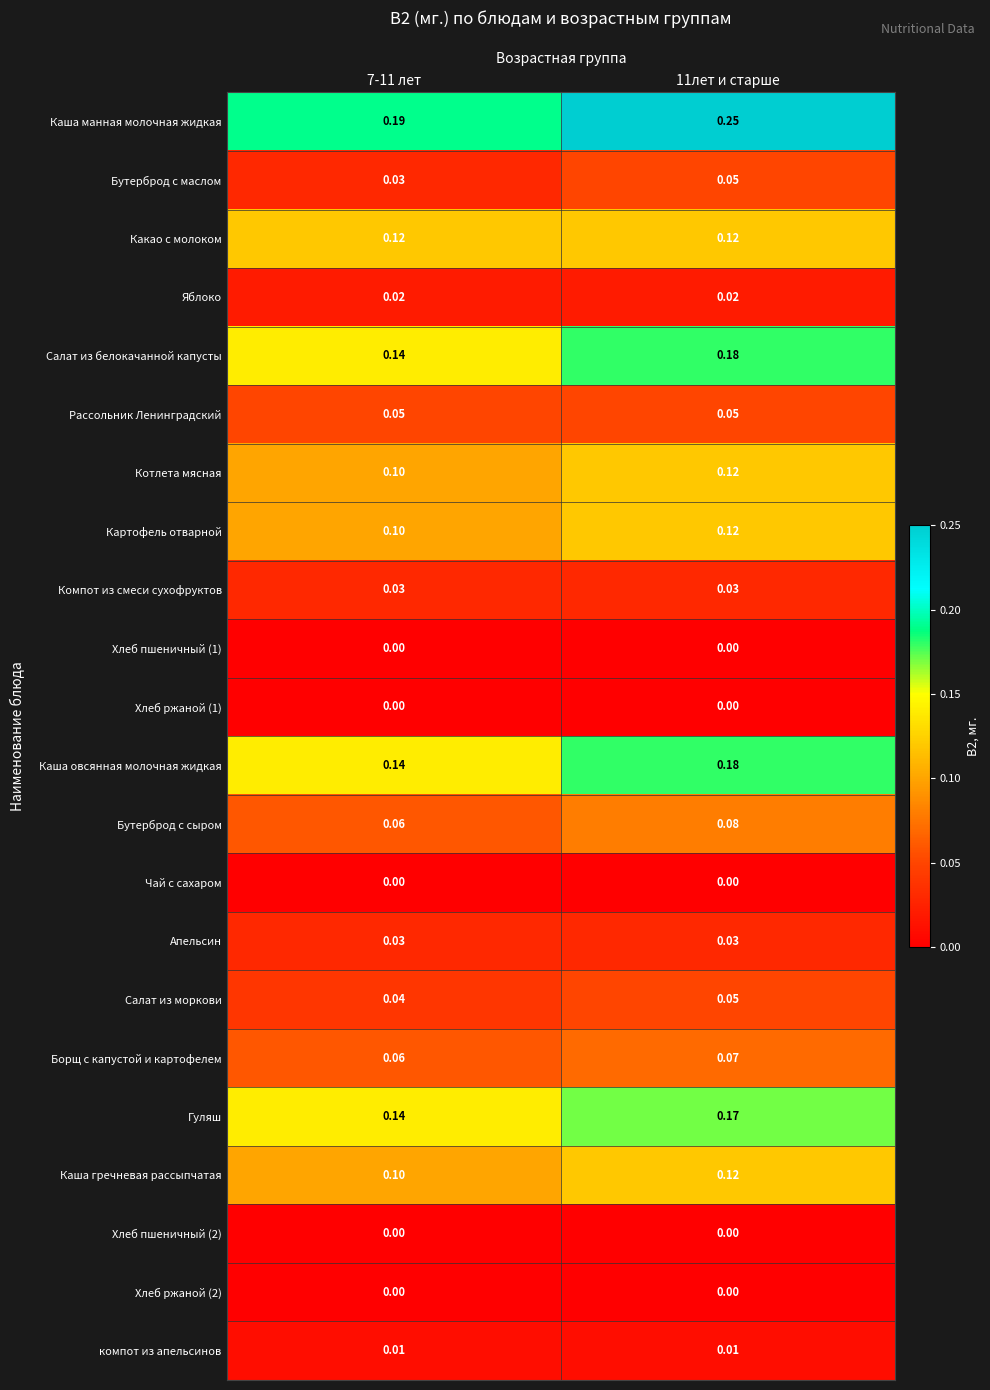

How many data points does each series have?

2